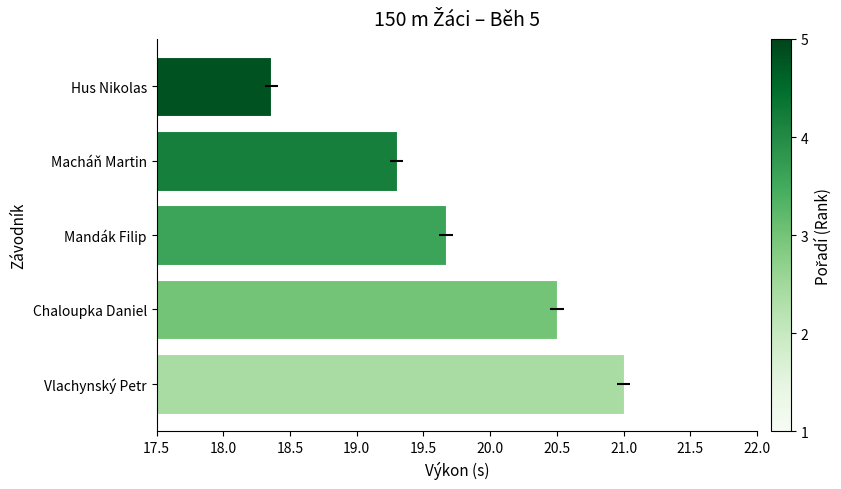

What is the average value?

19.8